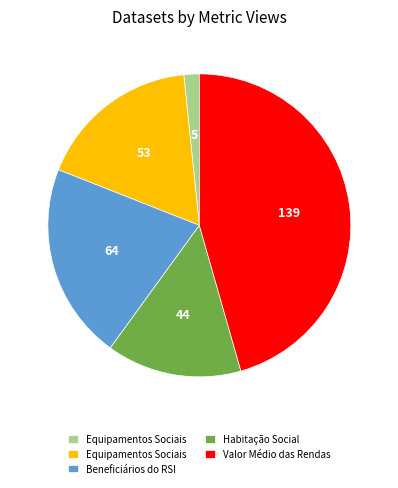

Does any single category account for the majority?

No